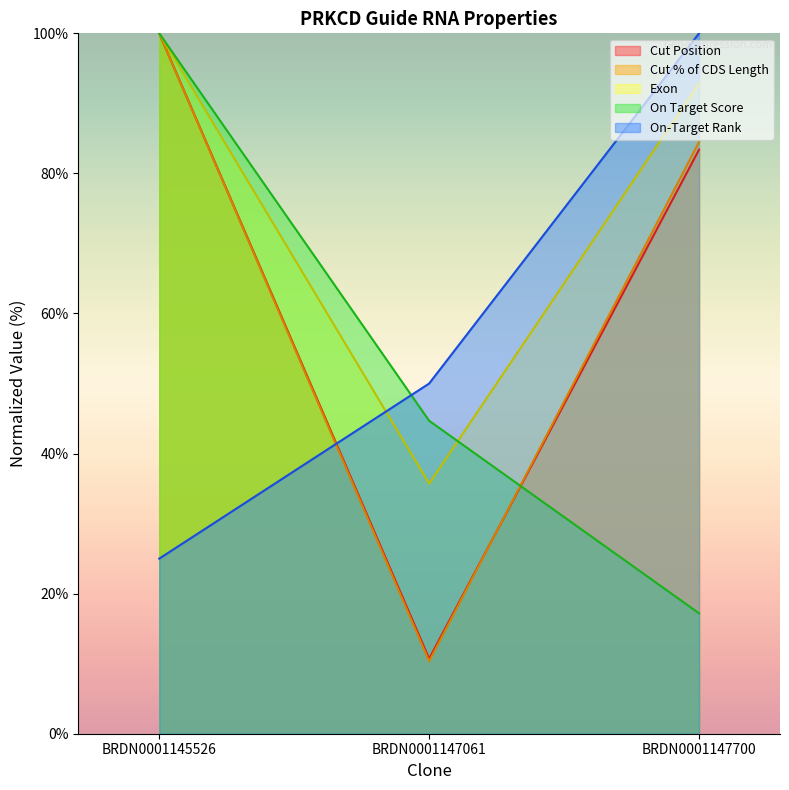

What is the difference between the On Target Score values at BRDN0001147061 and BRDN0001147700?

27.5